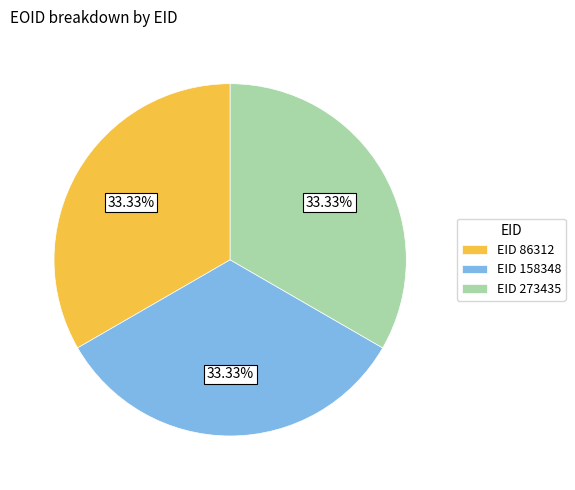

Is the sum of EID 273435 and EID 86312 greater than half?

Yes